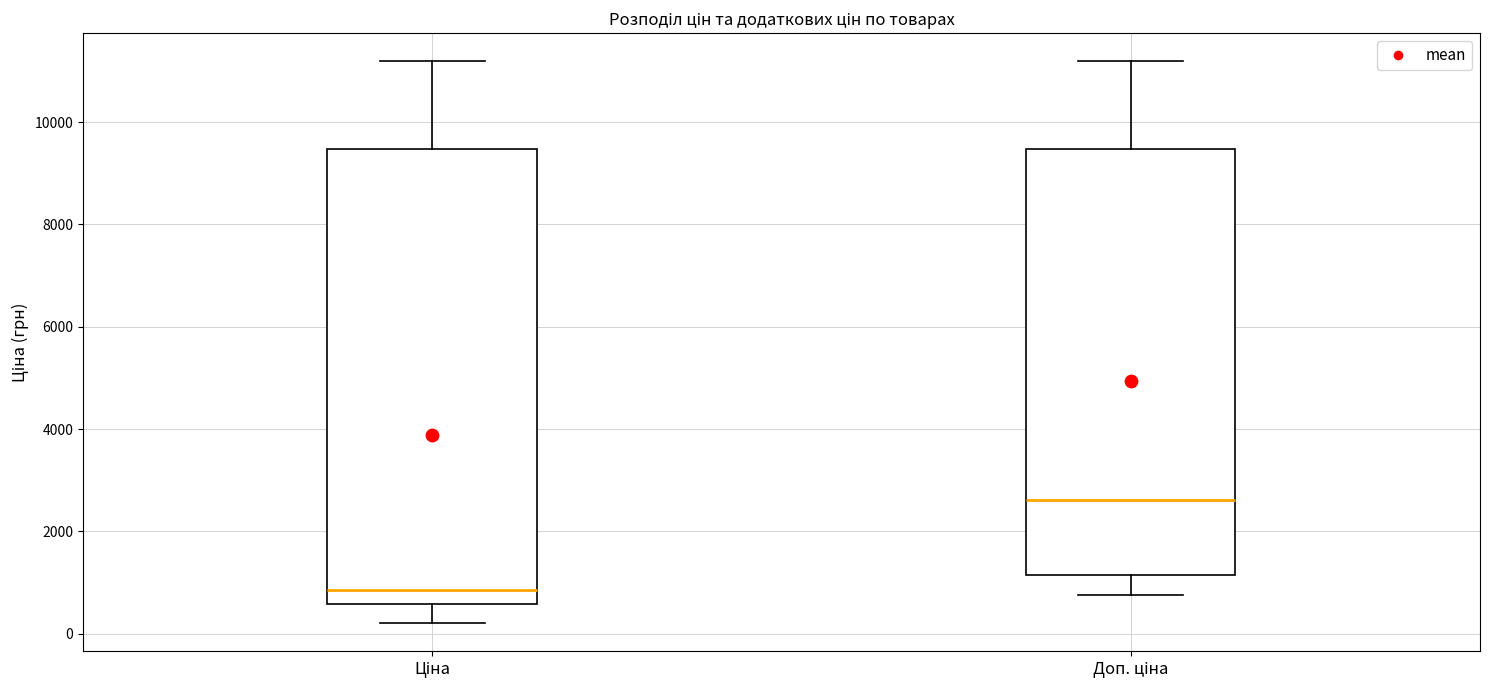

Comparing the boxes themselves (not the whiskers), which one is the tallest?

Ціна